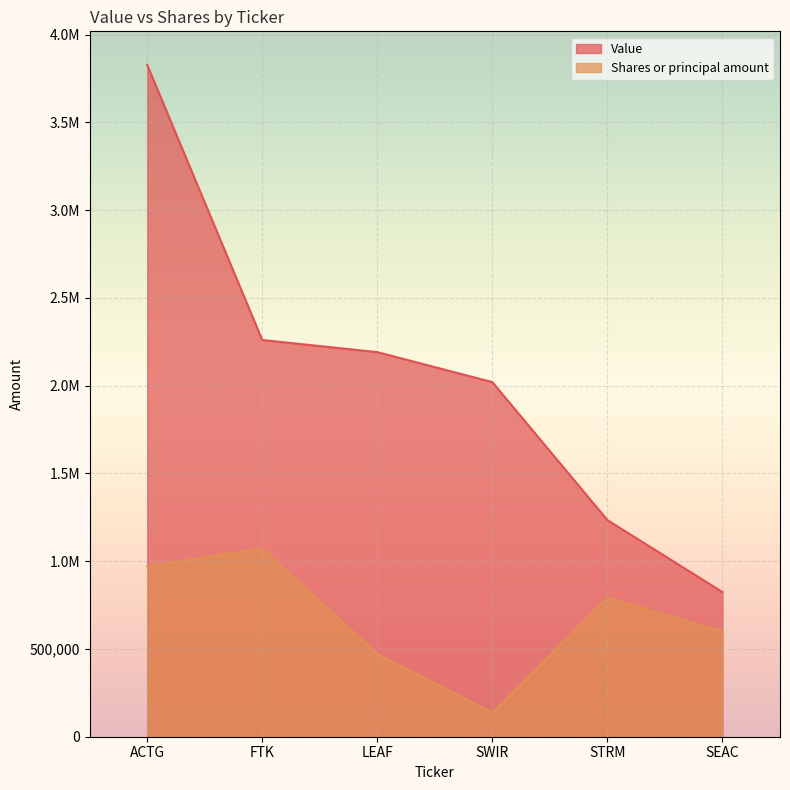

How many data points in Value are less than 2191000?

3